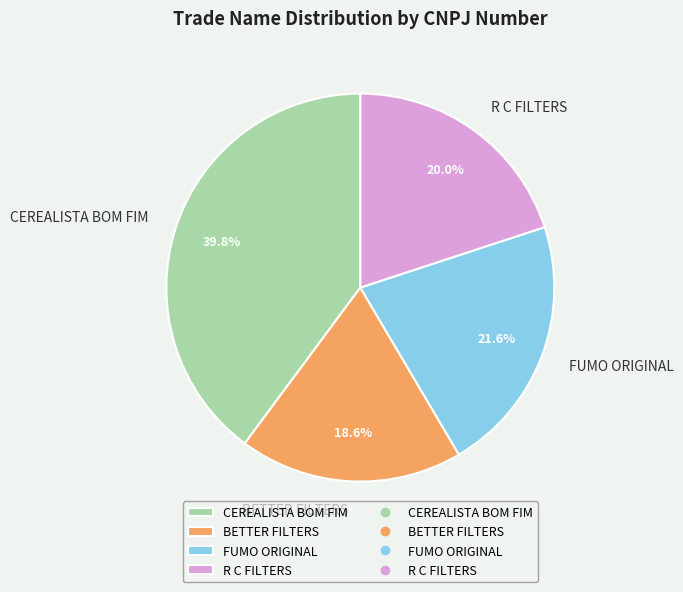

The FUMO ORIGINAL slice represents 22% of the pie. True or false?

True